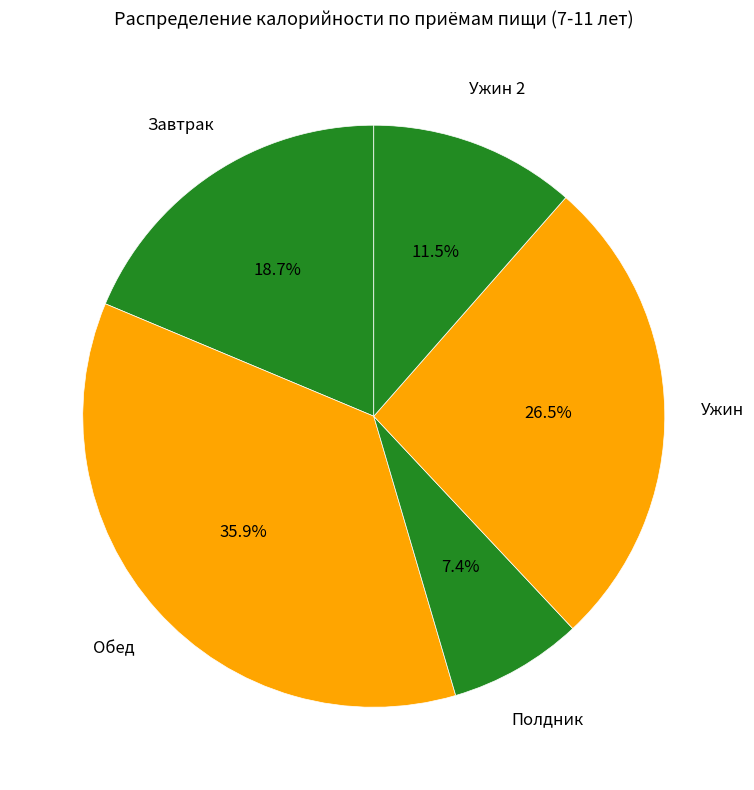

Between Завтрак and Ужин 2, which is larger?

Завтрак